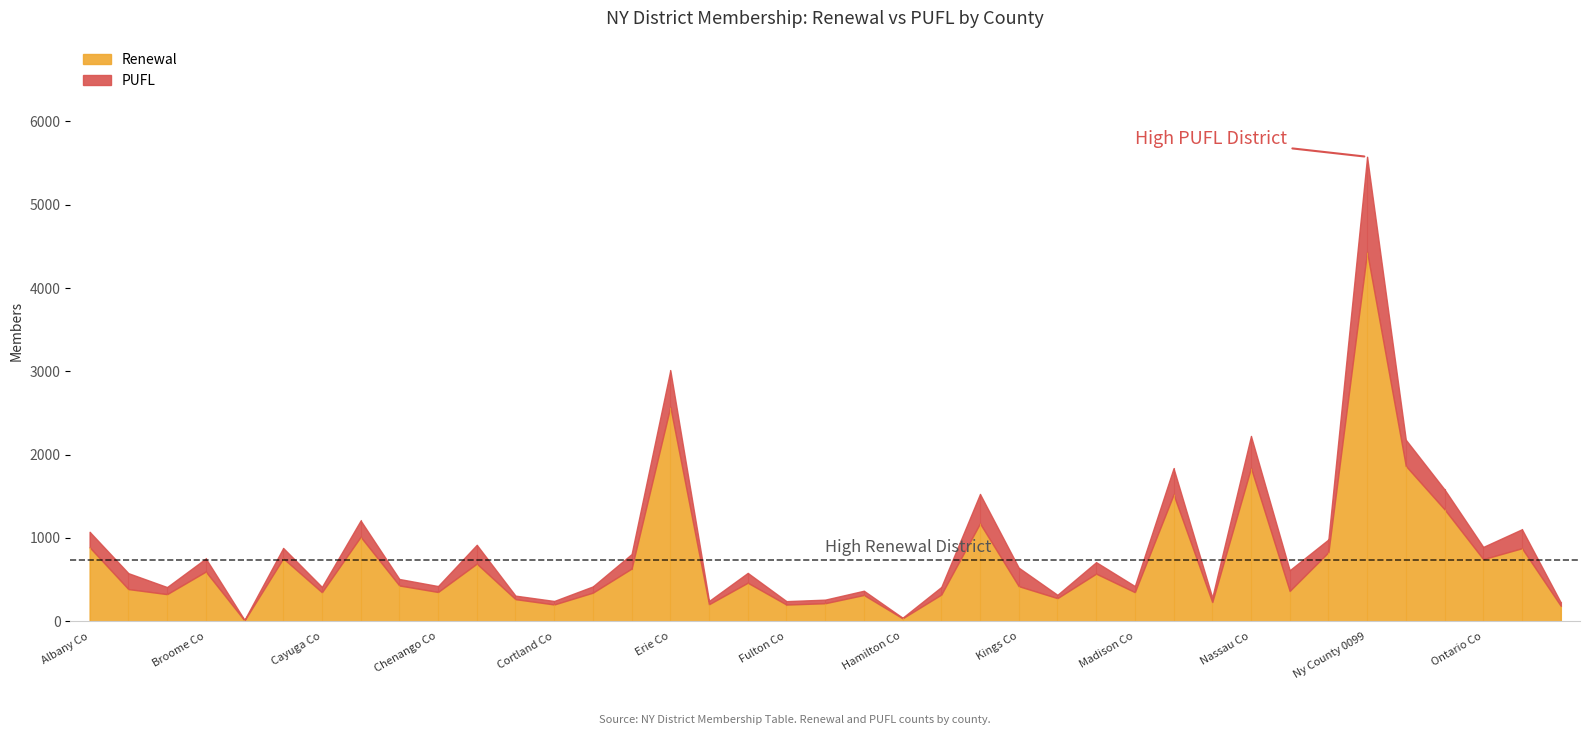

True or false: Renewal has more than 2 points higher than both neighbors.

True